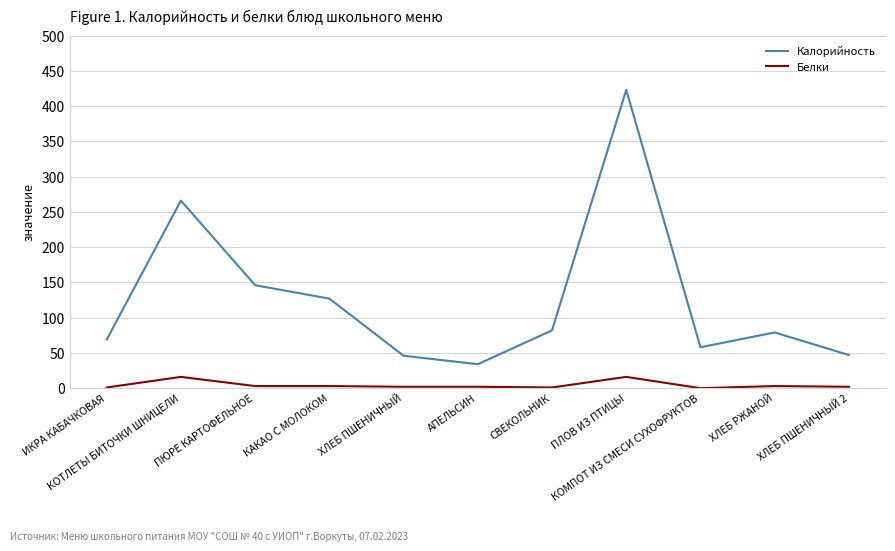

Count the number of data series in this chart.

2